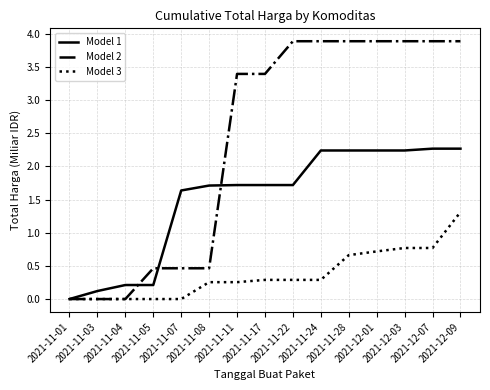

List the series in order of their overall mean, lowest first.

Model 3, Model 1, Model 2